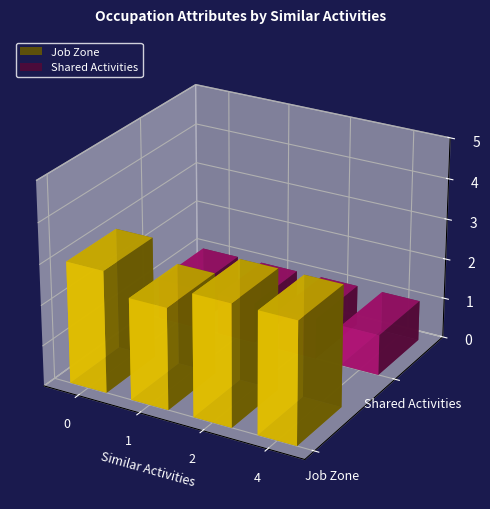

The value of Shared Activities at 0 is 1. True or false?

False